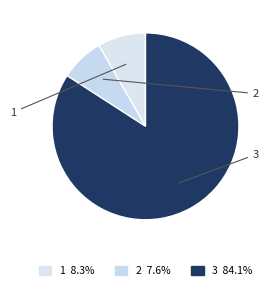

What is the smallest slice in the pie chart?

2